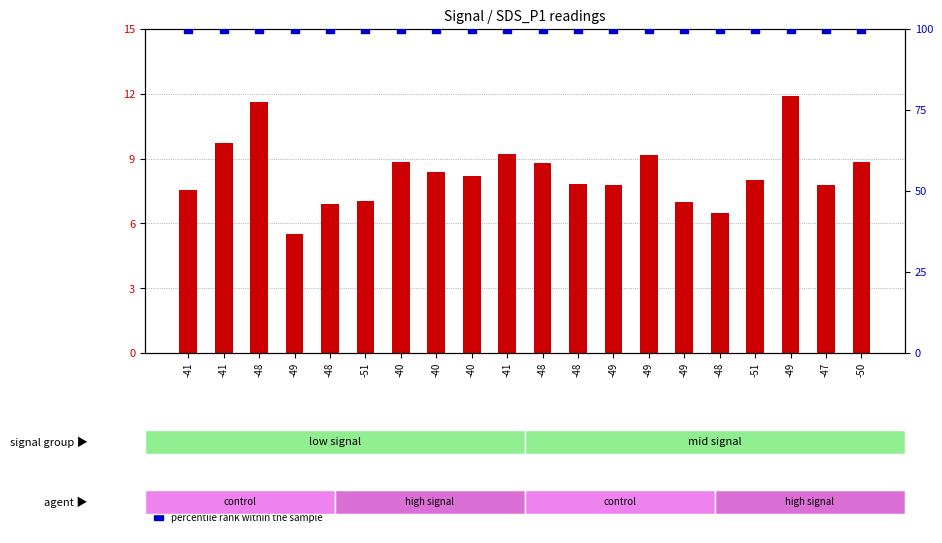

Which series has the largest total across all categories?

percentile rank within the sample